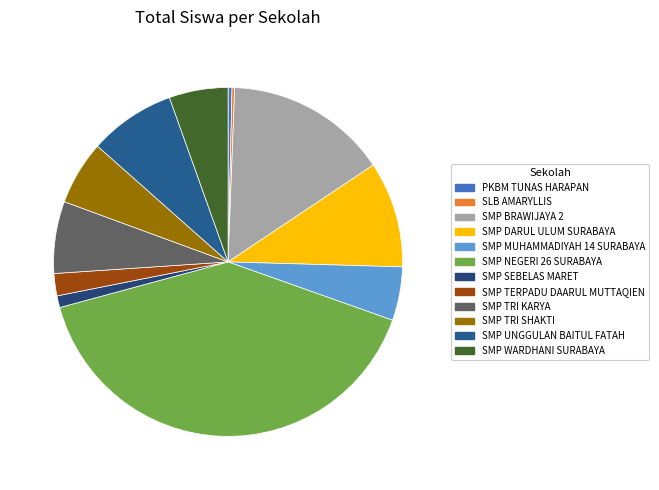

To the nearest percent, what is the average slice percentage?

8%